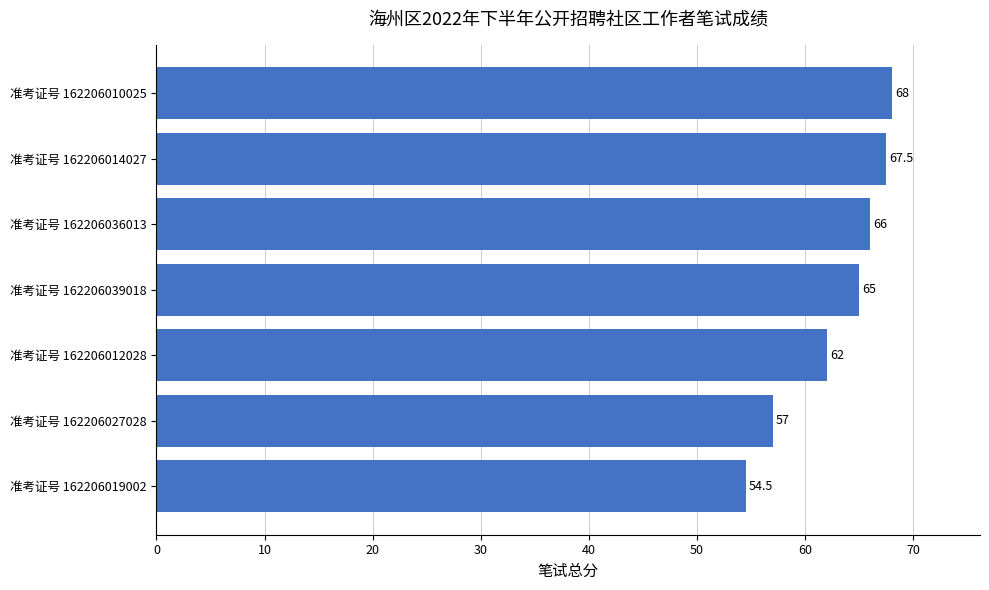

What is the value of the 2nd bar from the top?

67.5